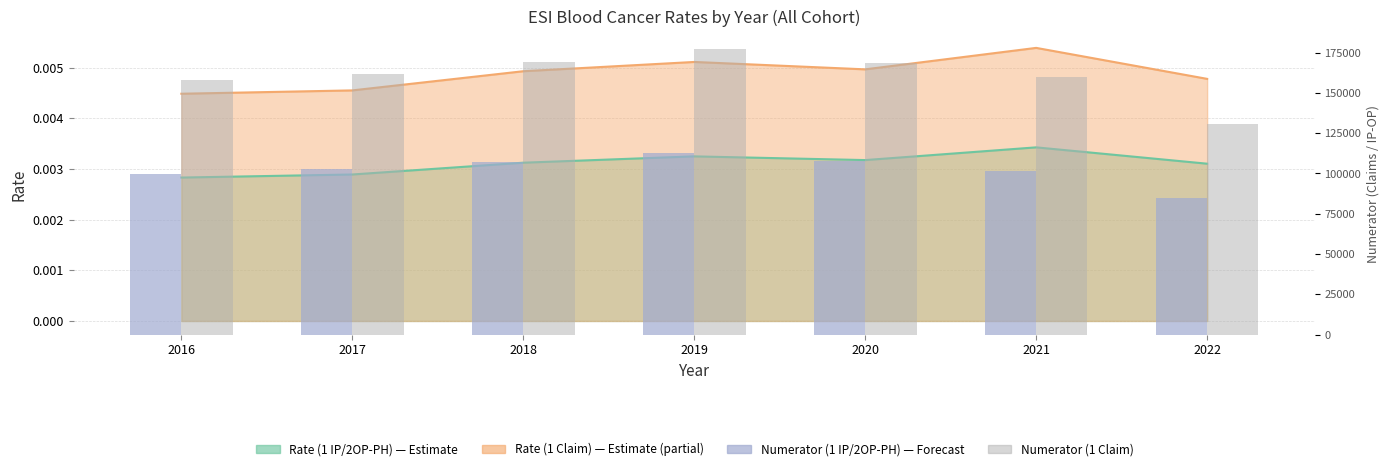

How many bars are there in each group?

2